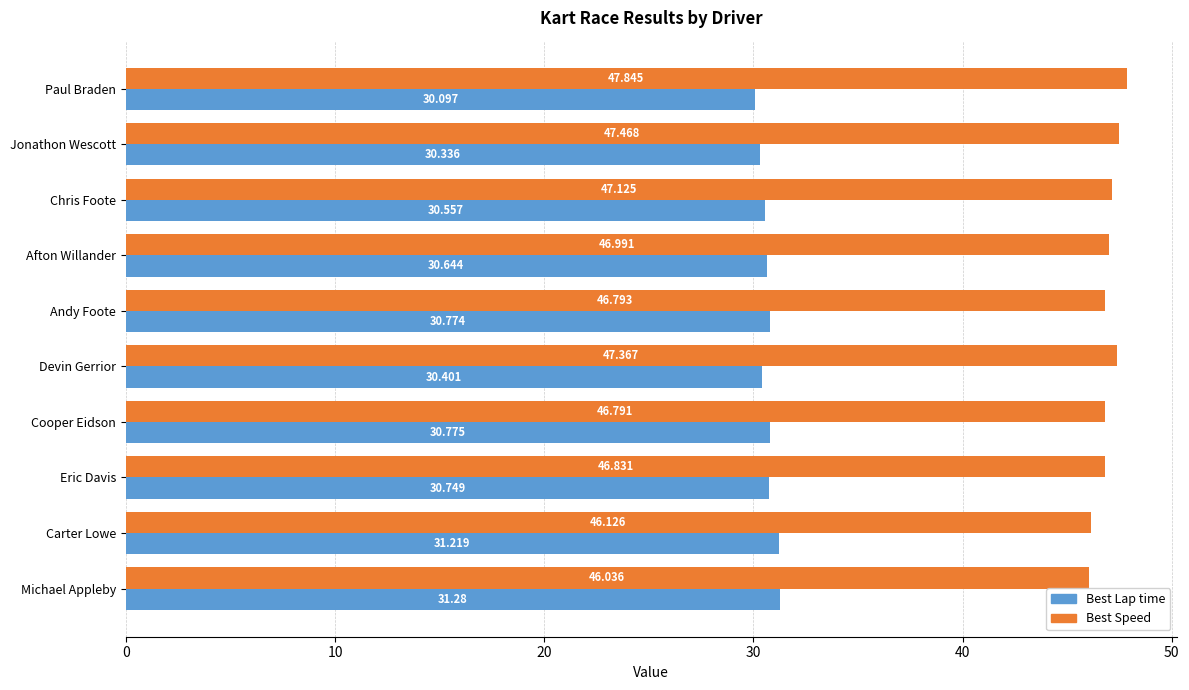

What is the average value of the Best Lap time series?

30.7